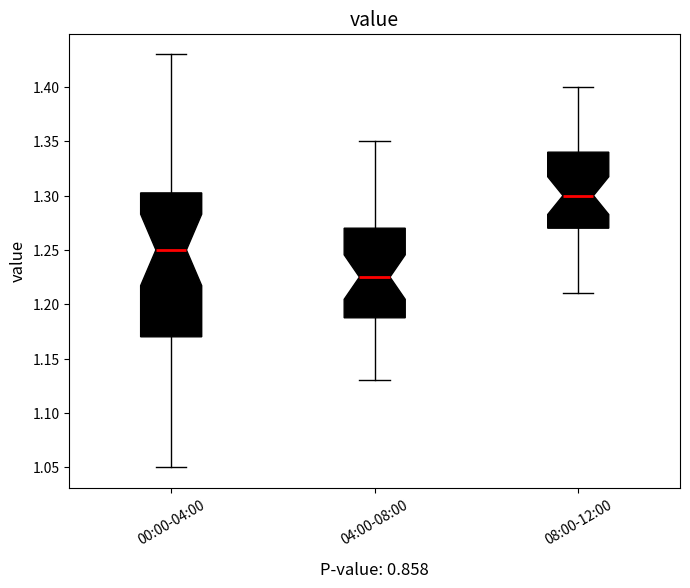

Which box has the lowest median line?

04:00-08:00